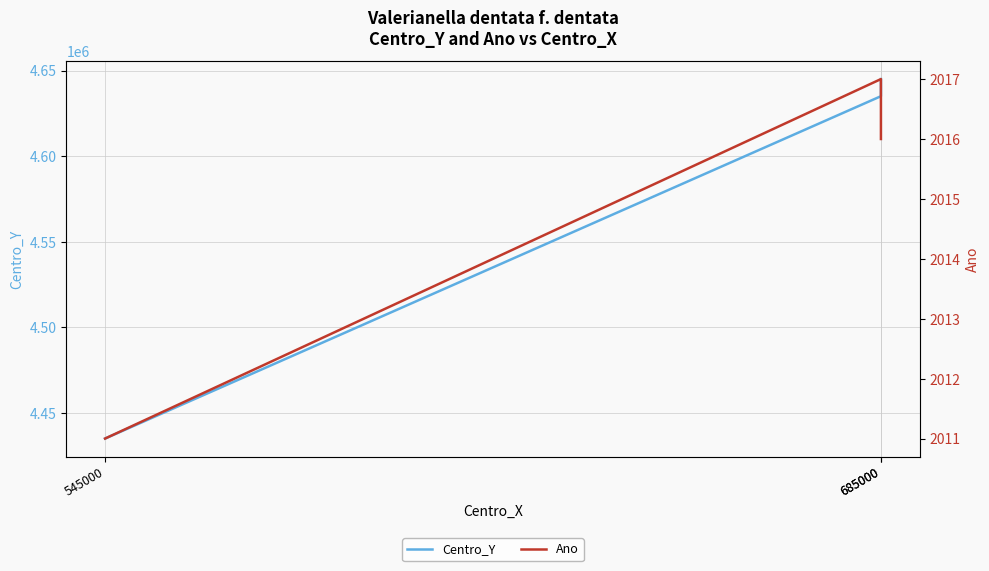

True or false: Centro_Y has a value of 4635000 at 685000.

True